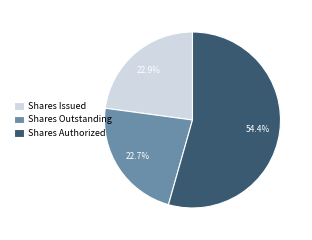

To the nearest percent, what is the average slice percentage?

33%